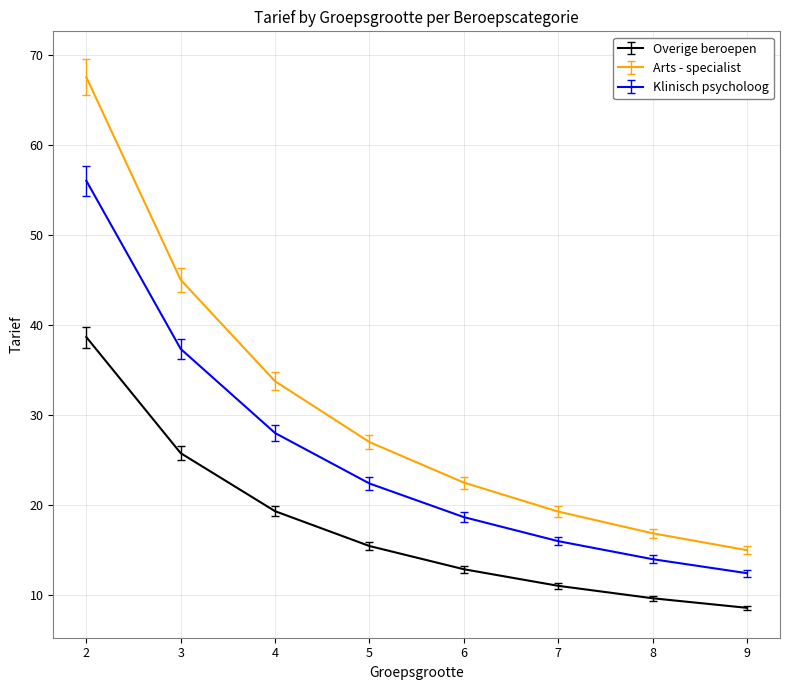

What is the difference between the highest and lowest values at 3?

19.3